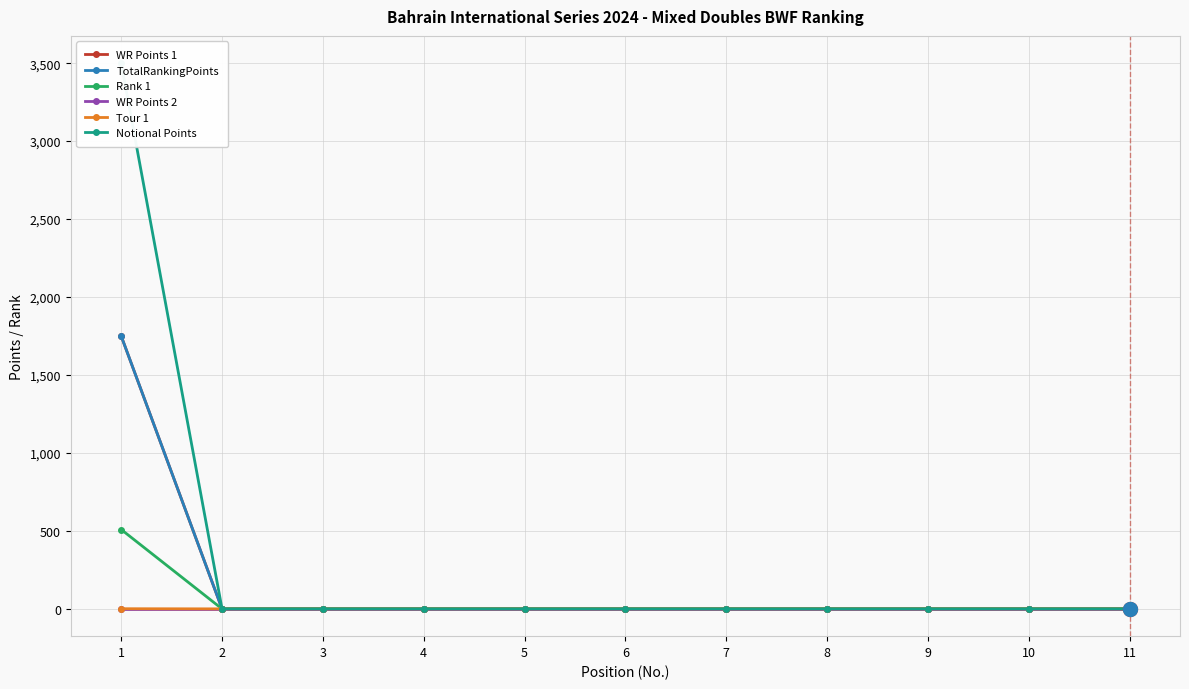

Reading right to left, what are all the values shown in this chart?

WR Points 1: 0	0	0	0	0	0	0	0	0	0	1750
TotalRankingPoints: 0	0	0	0	0	0	0	0	0	0	1750
Rank 1: 0	0	0	0	0	0	0	0	0	0	509
WR Points 2: 0	0	0	0	0	0	0	0	0	0	0
Tour 1: 0	0	0	0	0	0	0	0	0	0	1
Notional Points: 0	0	0	0	0	0	0	0	0	0	3500